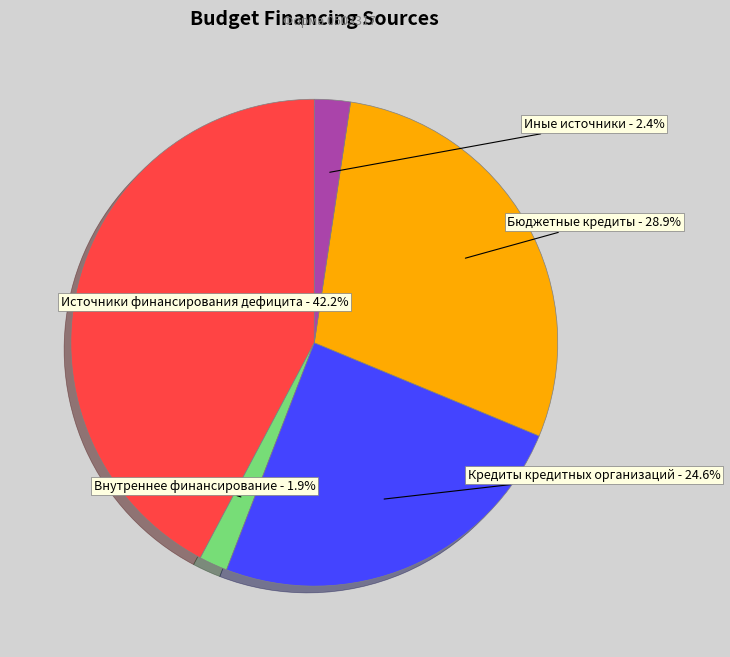

Is Кредиты кредитных организаций the majority of the pie?

No